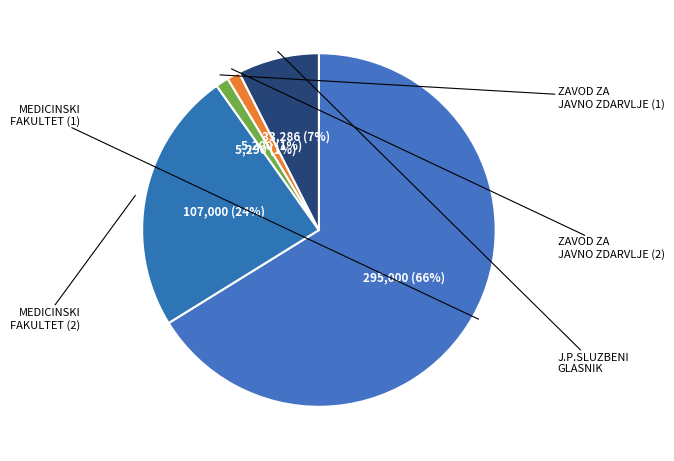

Rank the categories by value from highest to lowest.

MEDICINSKI FAKULTET (1), MEDICINSKI FAKULTET (2), J.P.SLUZBENI GLASNIK, ZAVOD ZA JAVNO ZDARVLJE (1), ZAVOD ZA JAVNO ZDARVLJE (2)